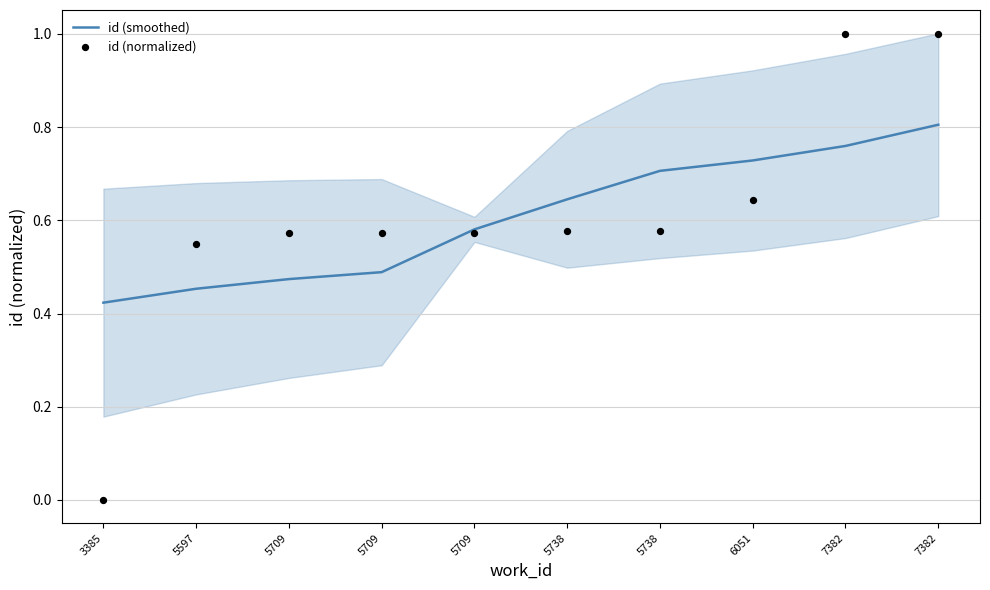

What is the total value across all series at 5738?

1.2